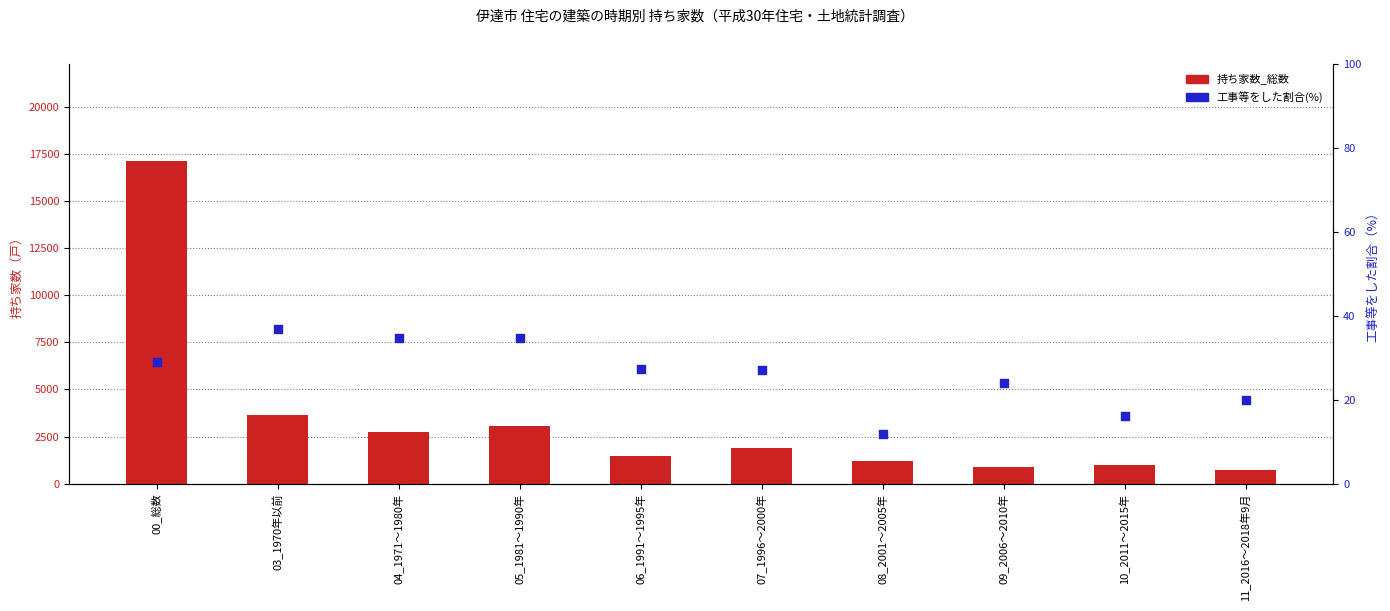

At how many categories does at least one series exceed 2221?

4